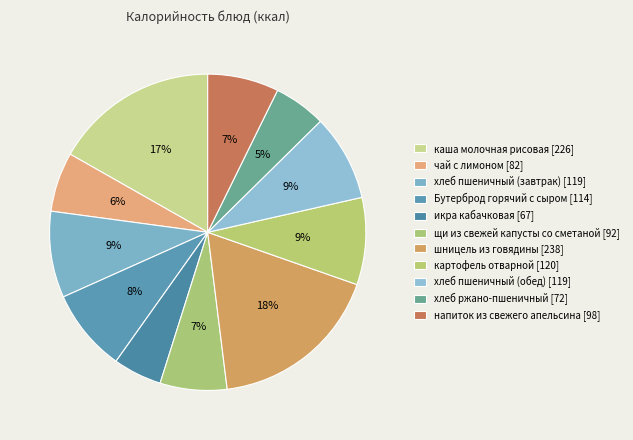

Count the number of slices in the pie.

11